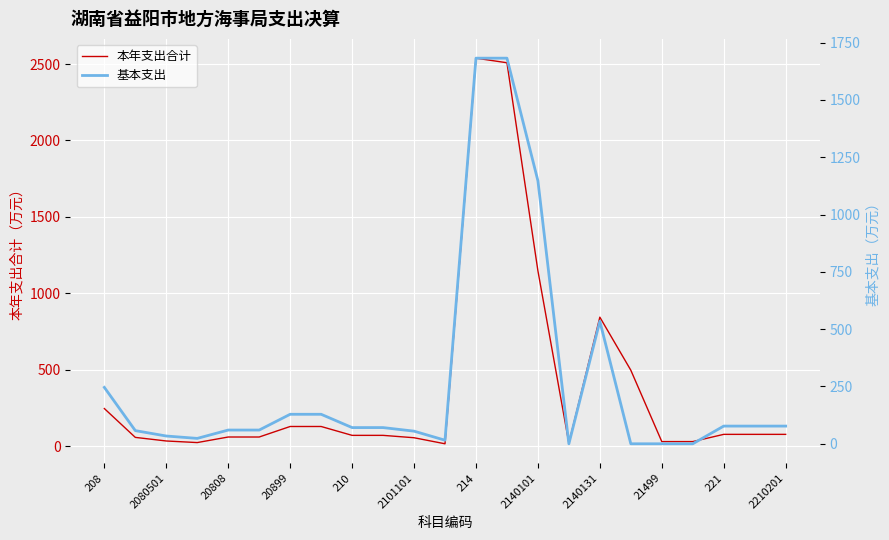

In 基本支出, how many points are higher than both neighbors (excluding endpoints)?

1